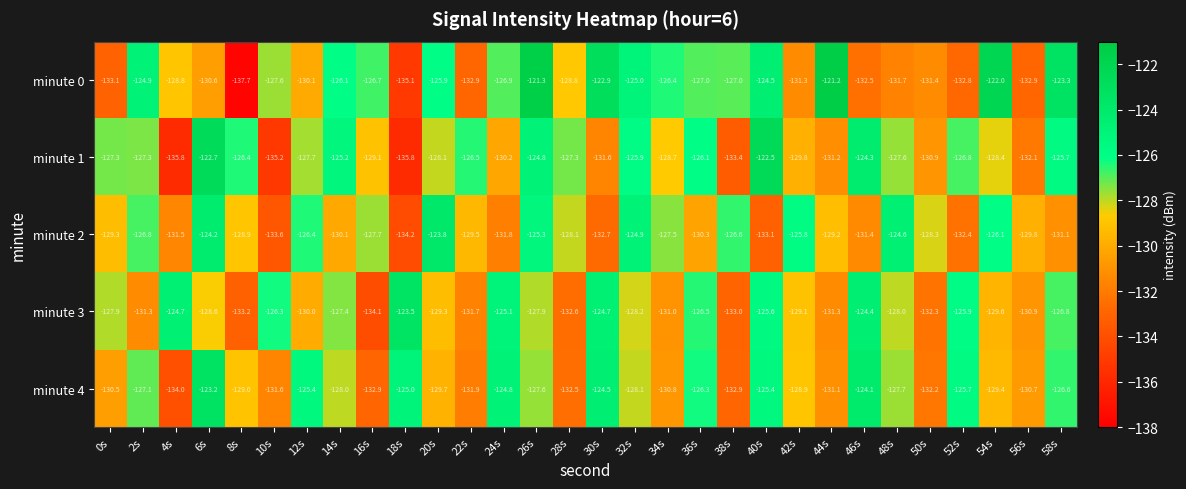

What is the total value across all series at 12s?

-639.6